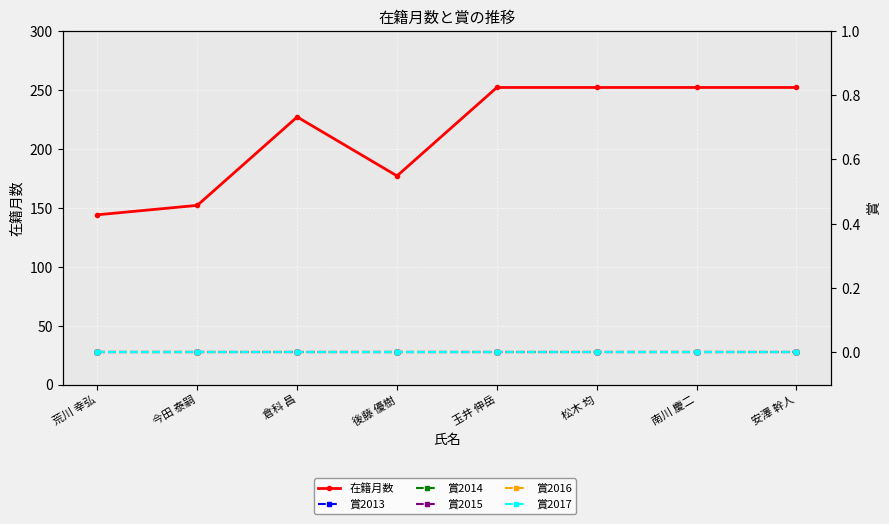

True or false: 在籍月数 and 賞2013 cross at least once.

False